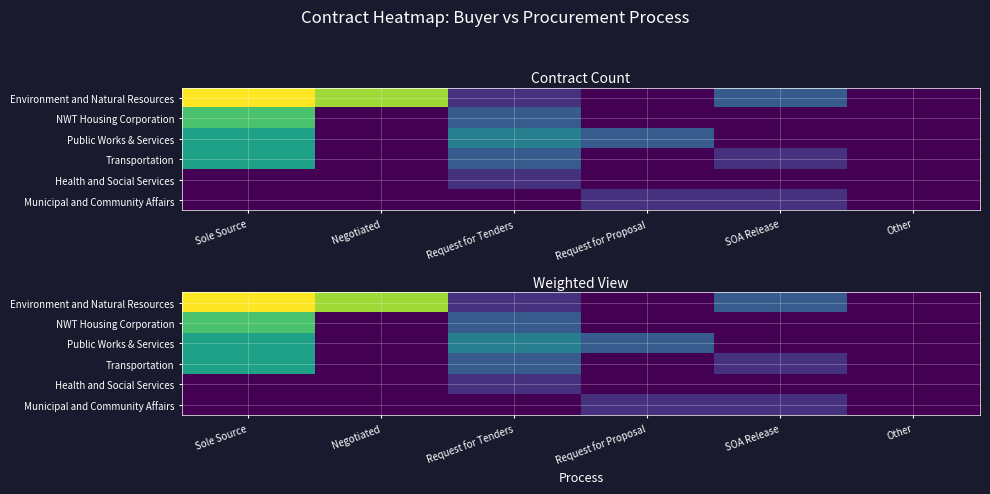

True or false: Public Works & Services has a value of 0.2 at Negotiated.

False